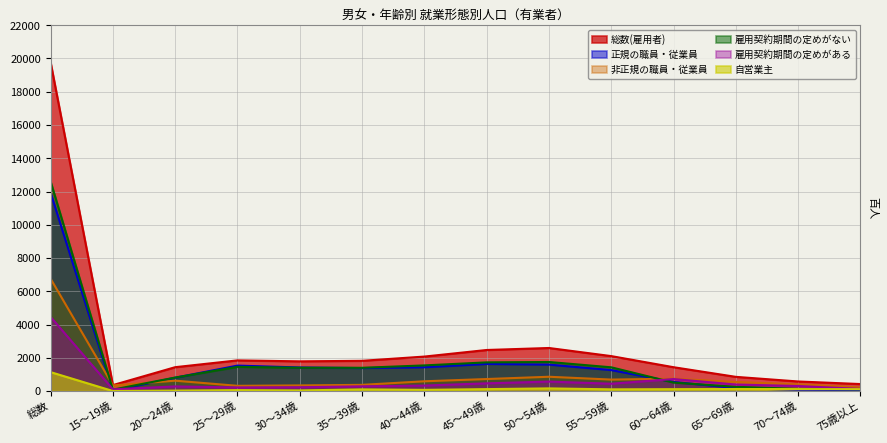

Which series has the largest range (max minus min)?

総数(雇用者)